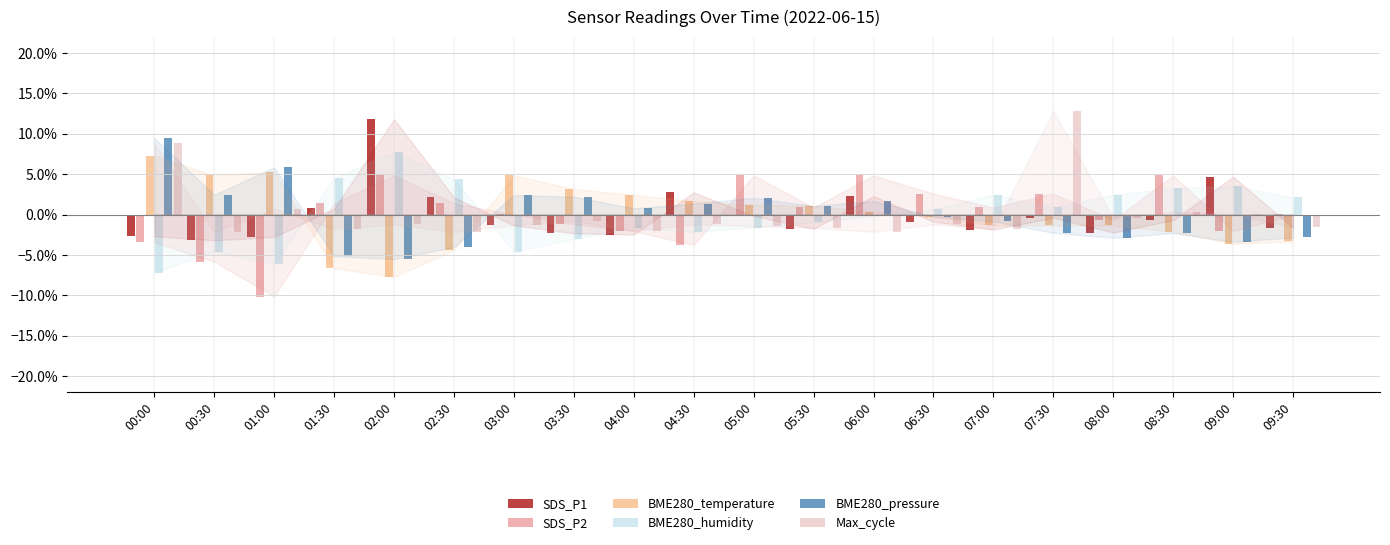

Where is BME280_pressure nearest to the value 0?

06:30